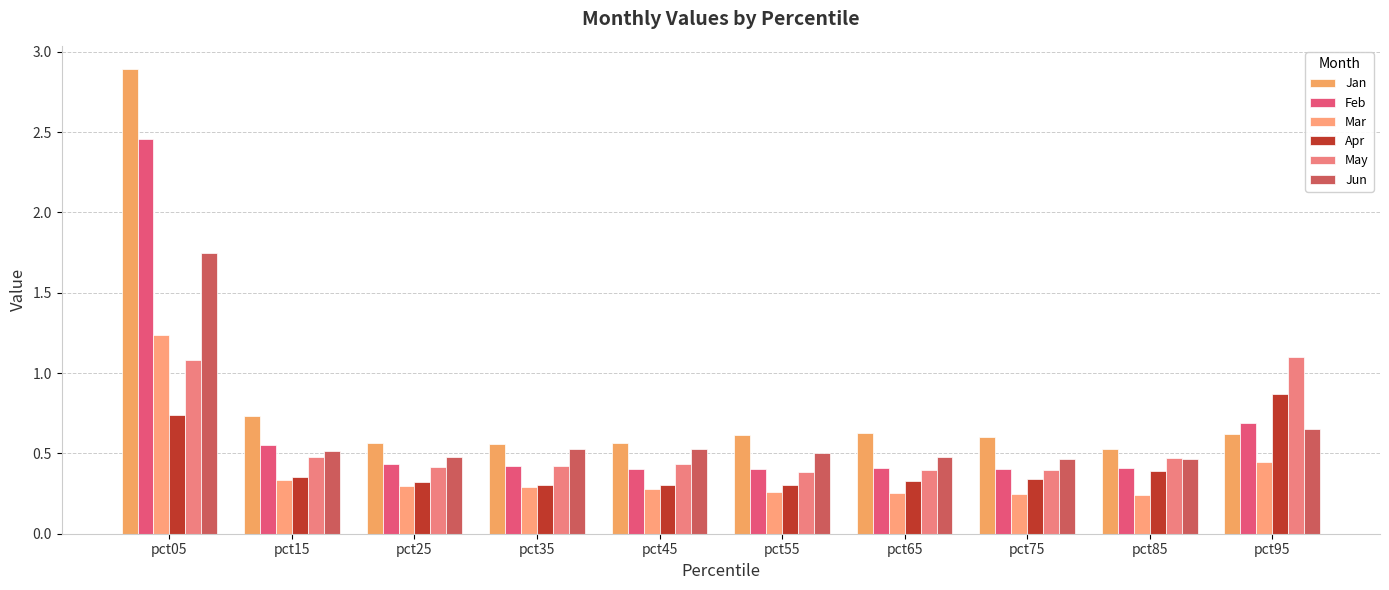

Which series has the largest total across all categories?

Jan